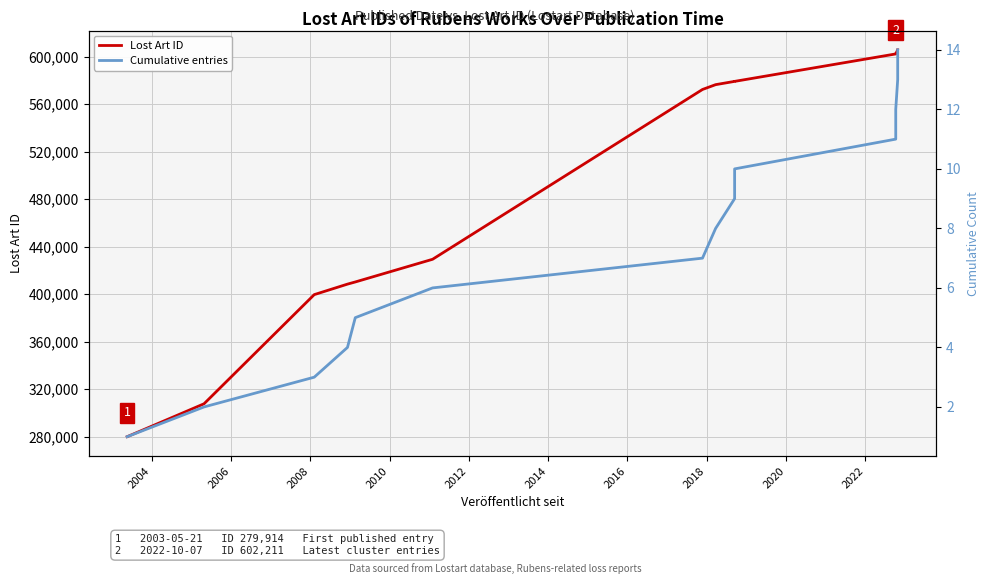

What is the average value of the Lost Art ID series?

496970